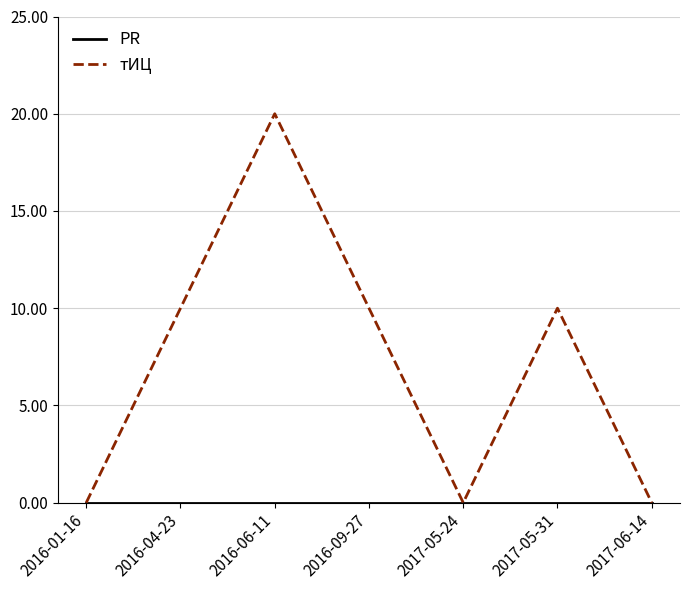

True or false: тИЦ has a value of 10 at 2016-04-23.

True